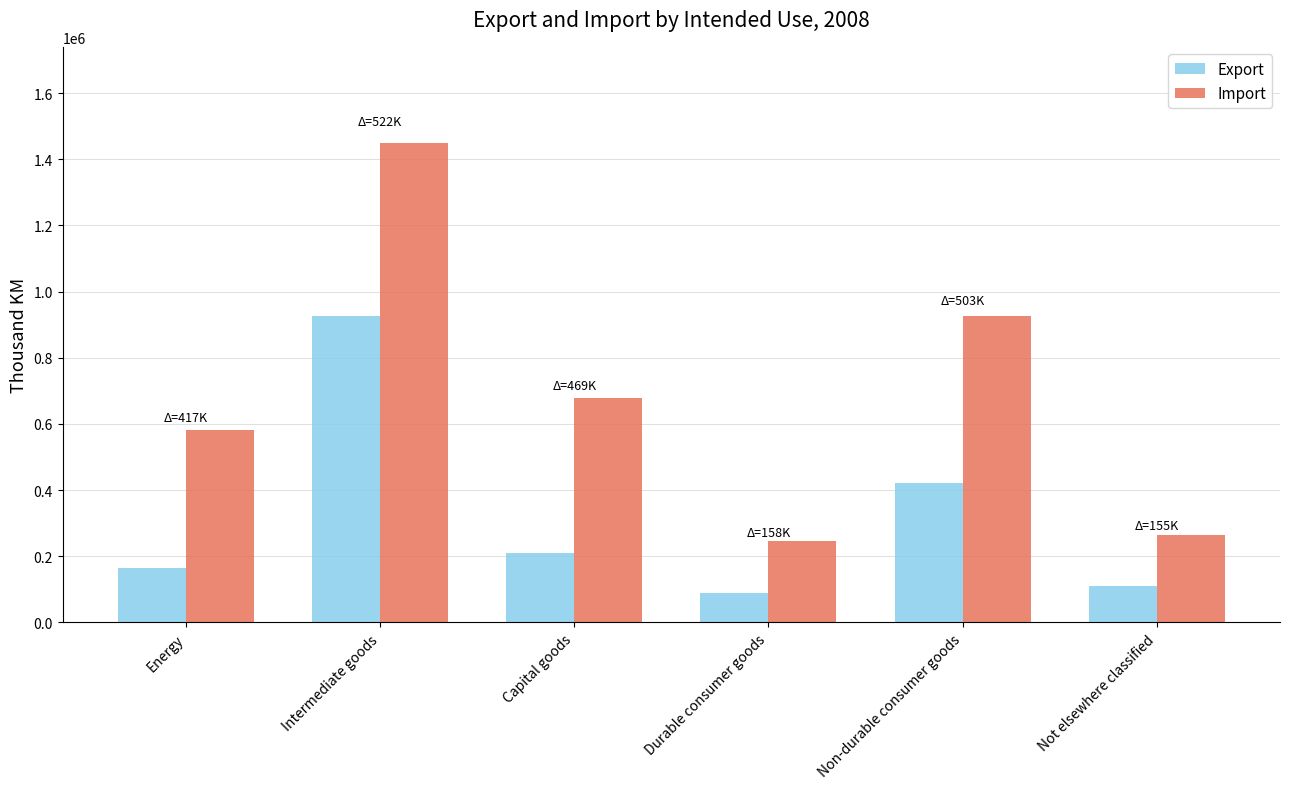

What are all the series names shown in the legend?

Export, Import